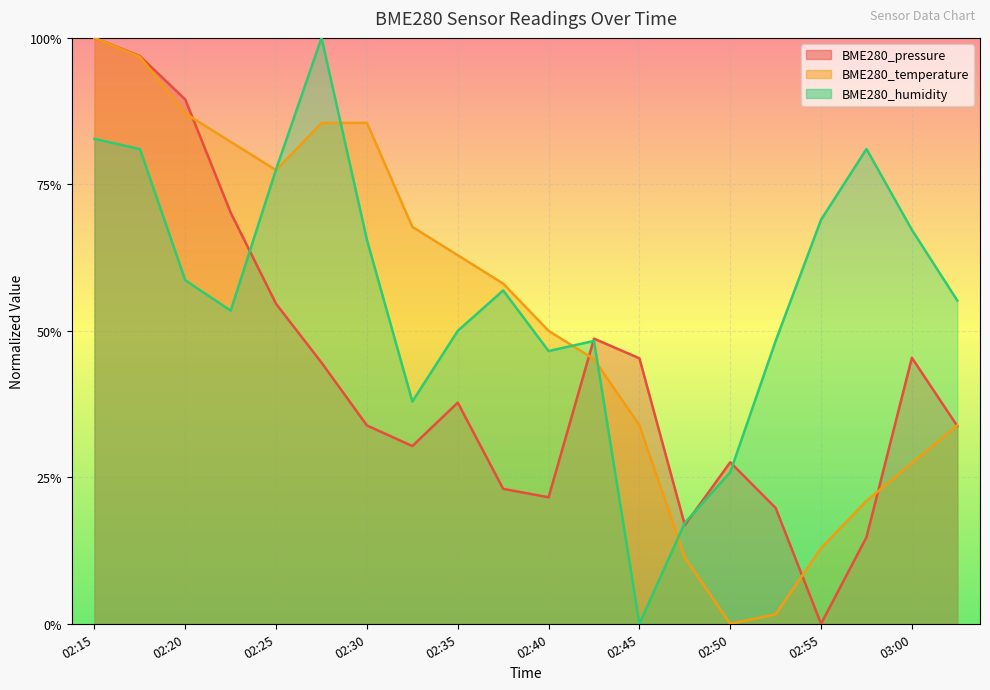

What are all the series names shown in the legend?

BME280_pressure, BME280_temperature, BME280_humidity